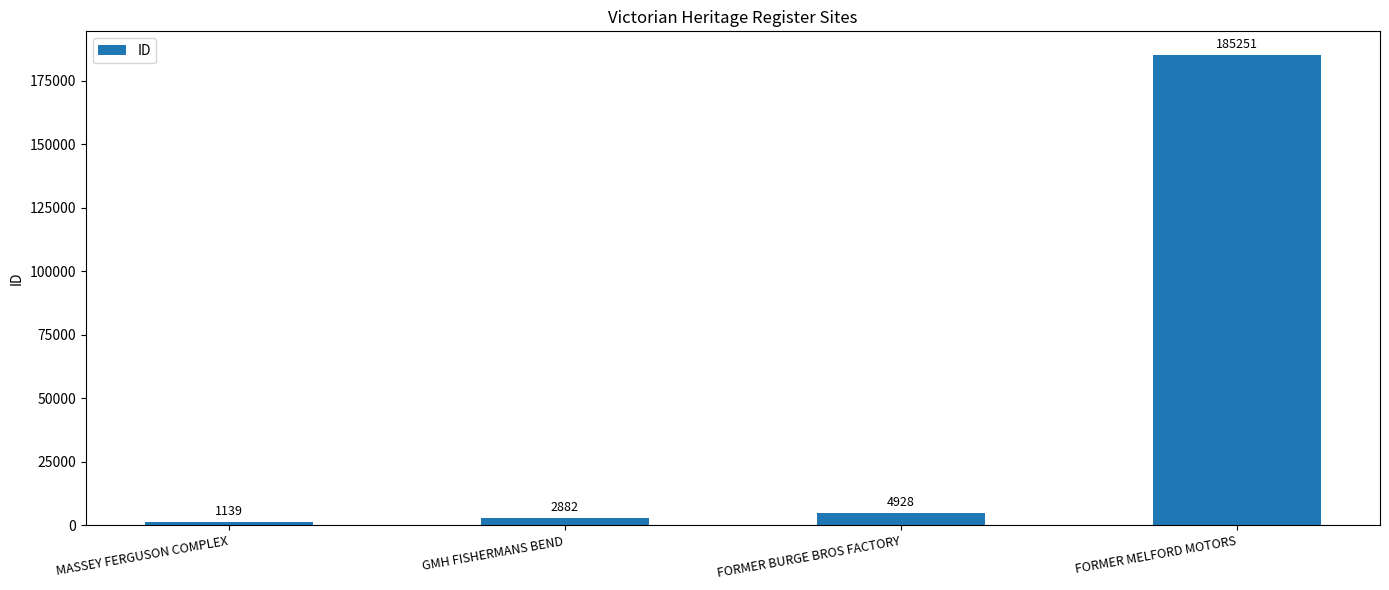

List the labels in order of value, smallest first.

MASSEY FERGUSON COMPLEX, GMH FISHERMANS BEND, FORMER BURGE BROS FACTORY, FORMER MELFORD MOTORS